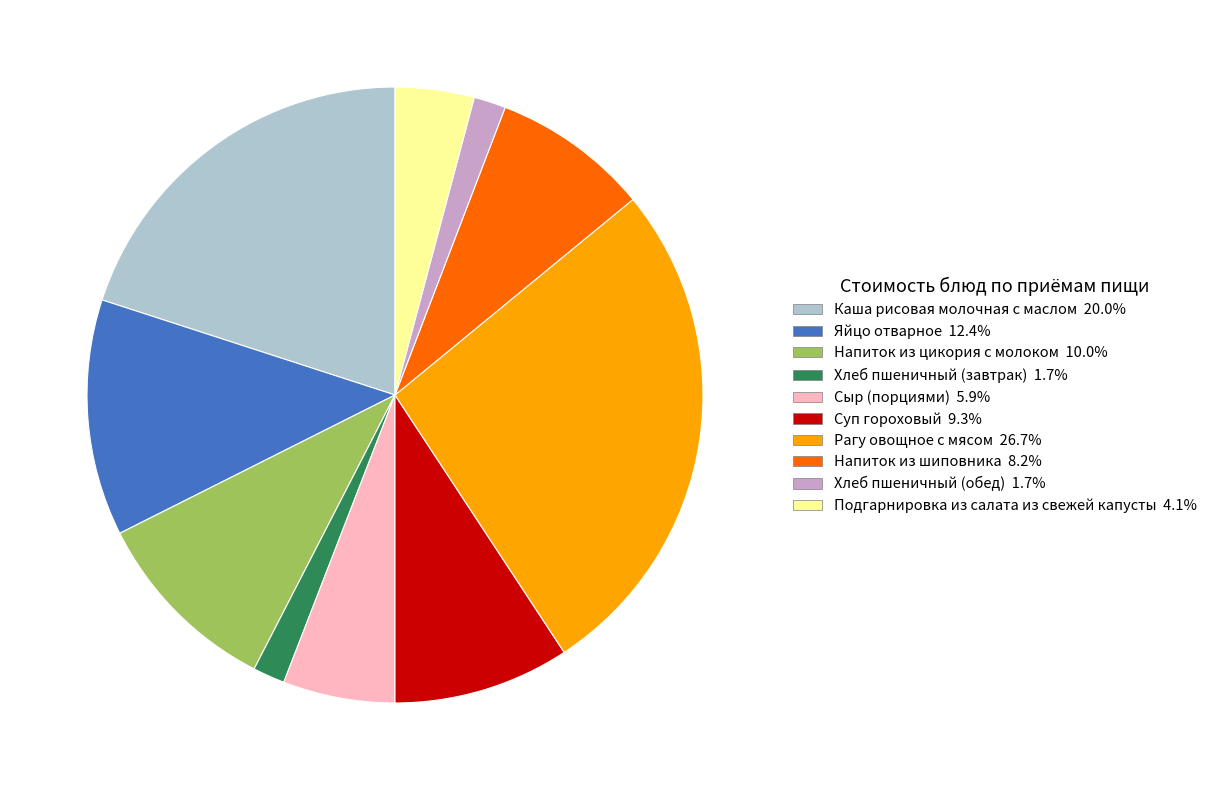

Between Напиток из шиповника and Суп гороховый, which is larger?

Суп гороховый